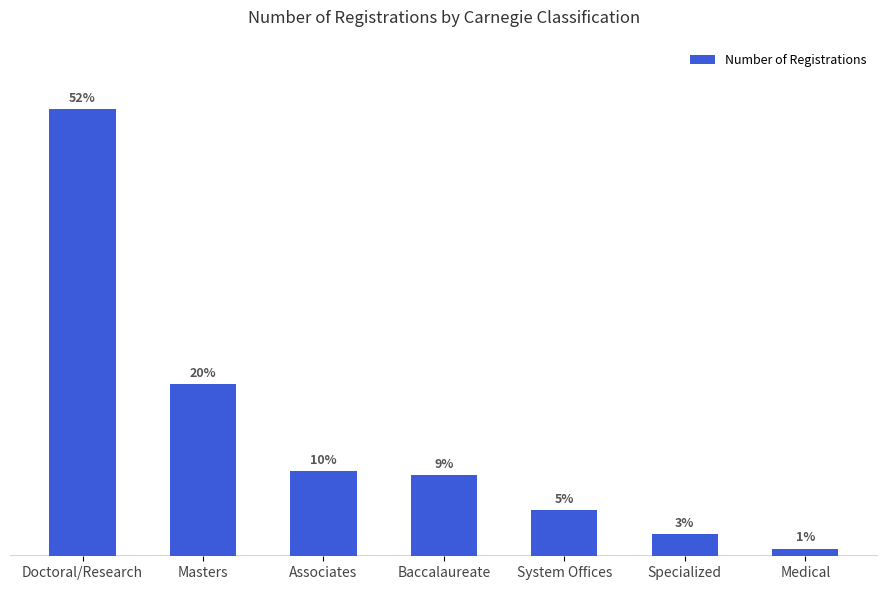

Between Medical and Associates, which is larger?

Associates